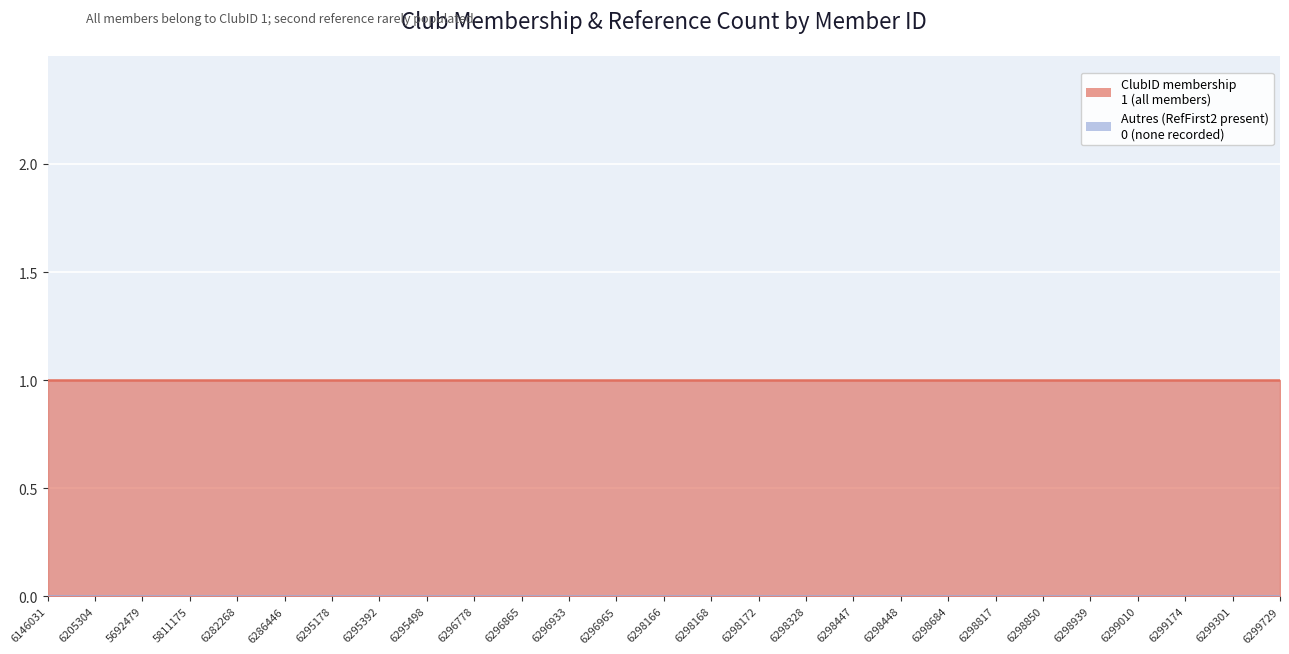

Reading left to right, what are all the values shown in this chart?

ClubID: 1	1	1	1	1	1	1	1	1	1	1	1	1	1	1	1	1	1	1	1	1	1	1	1	1	1	1
RefFirst2_flag: 0	0	0	0	0	0	0	0	0	0	0	0	0	0	0	0	0	0	0	0	0	0	0	0	0	0	0